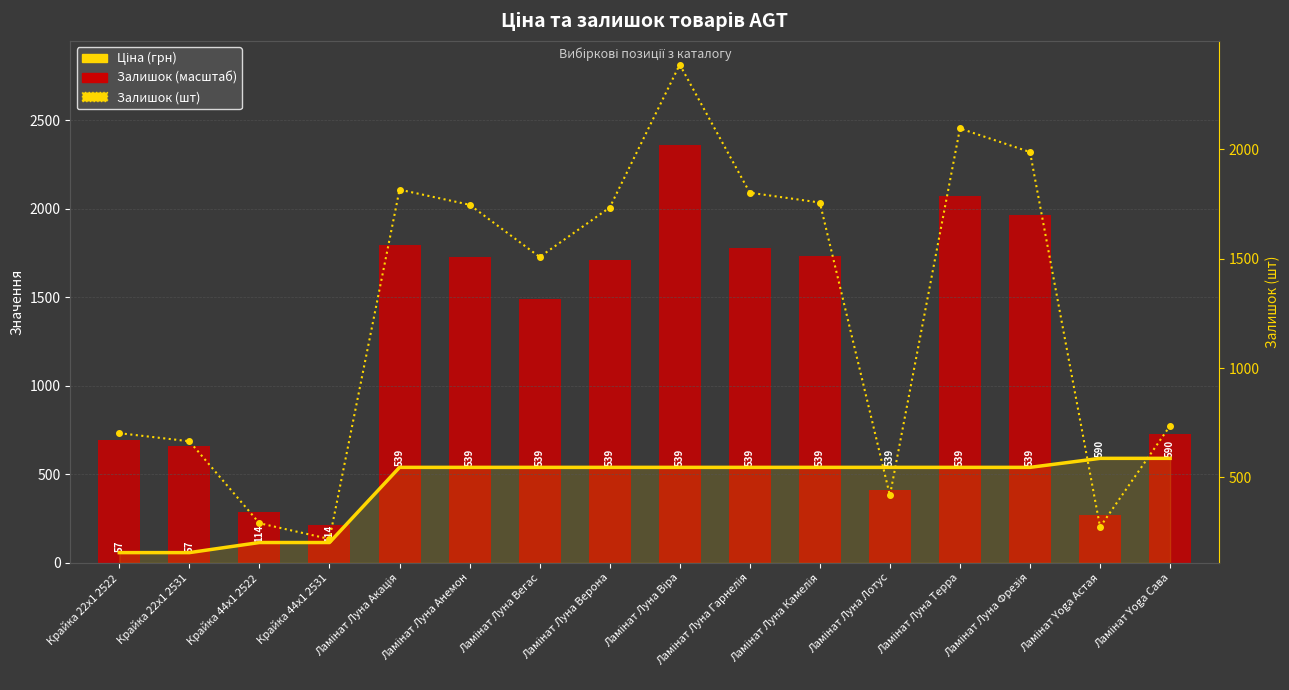

Between Ламінат Луна Лотус and Ламінат Луна Терра, which is larger?

Ламінат Луна Лотус